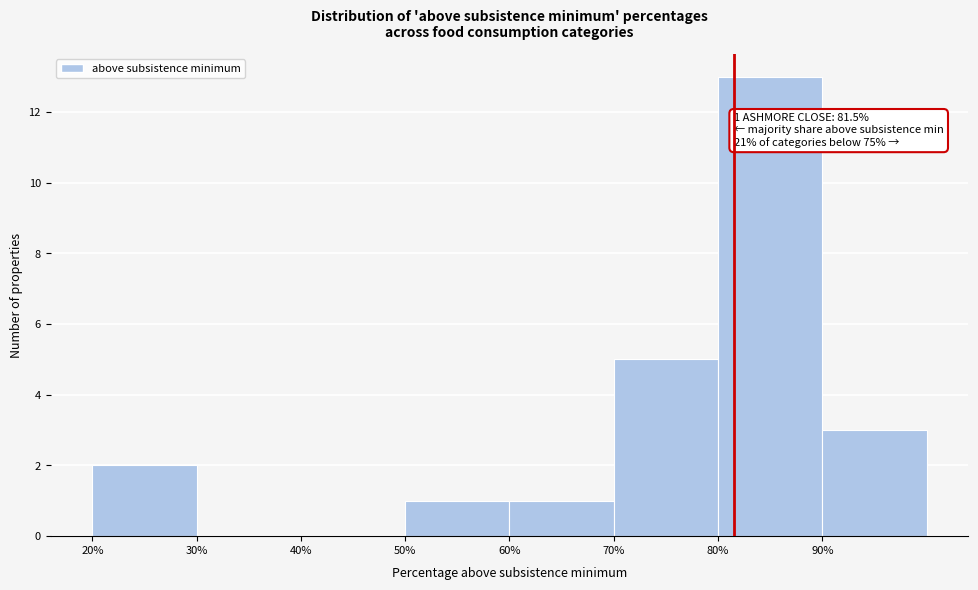

Over which range of the x-axis is the bar tallest?

80 to 90